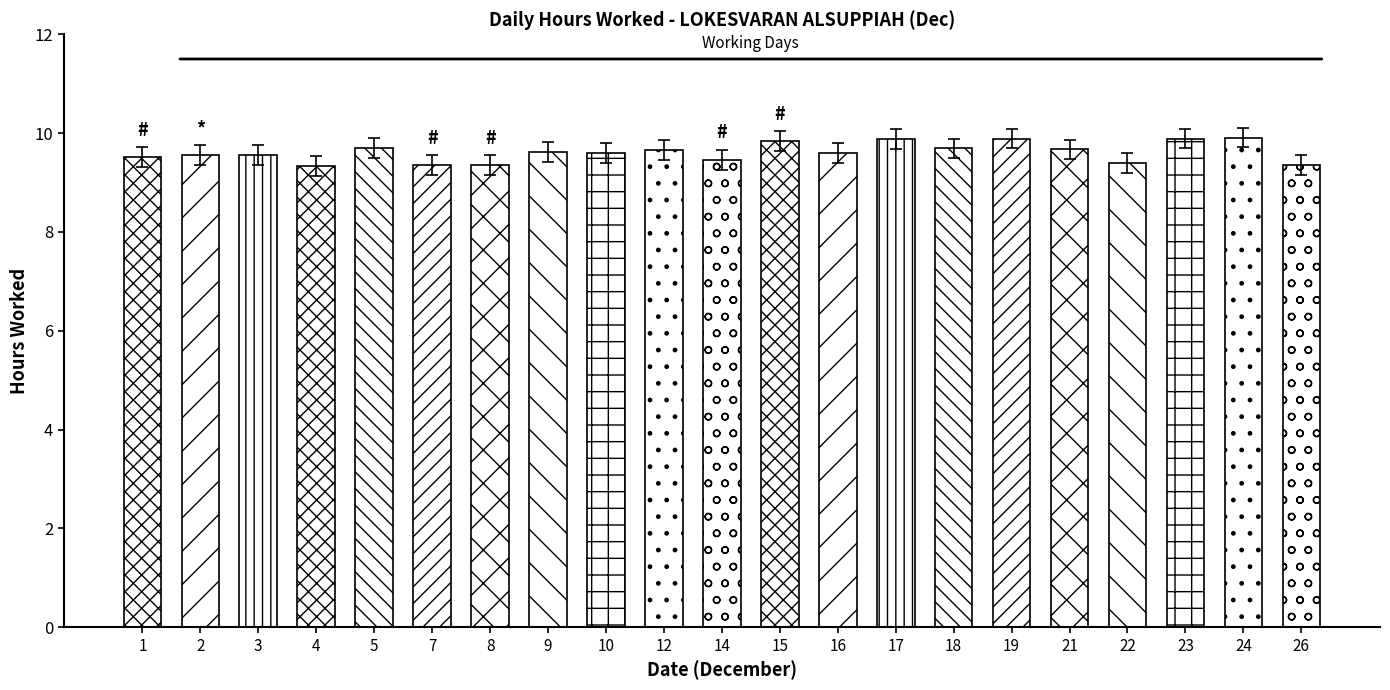

What is the sum of all values?

201.8